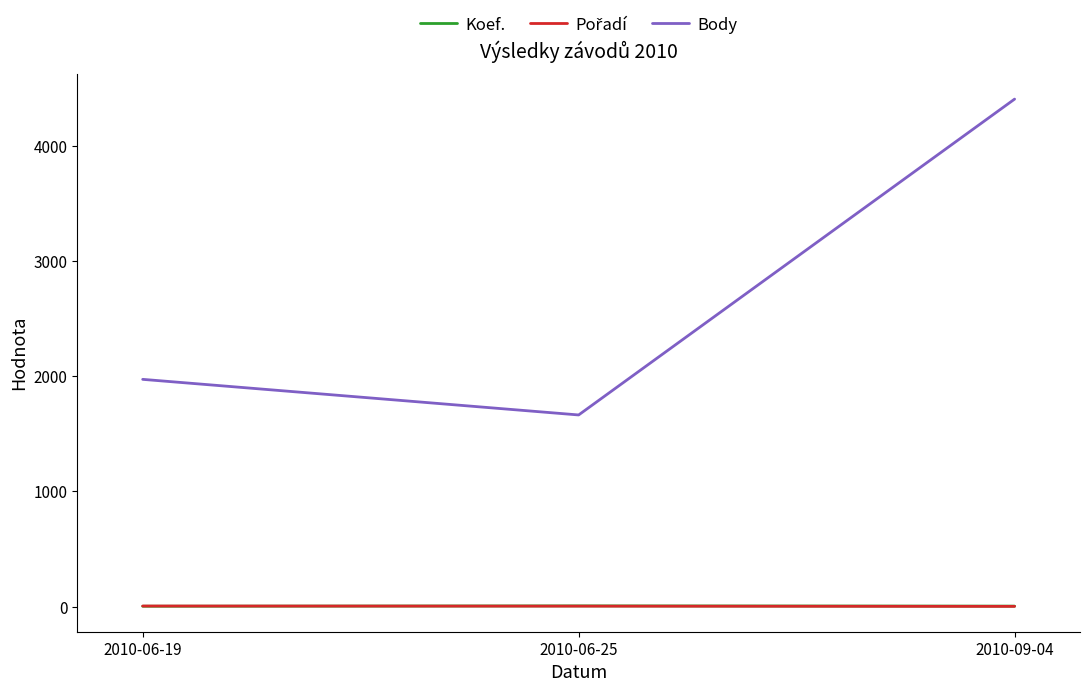

The value of Body at 2010-09-04 is 6645. True or false?

False